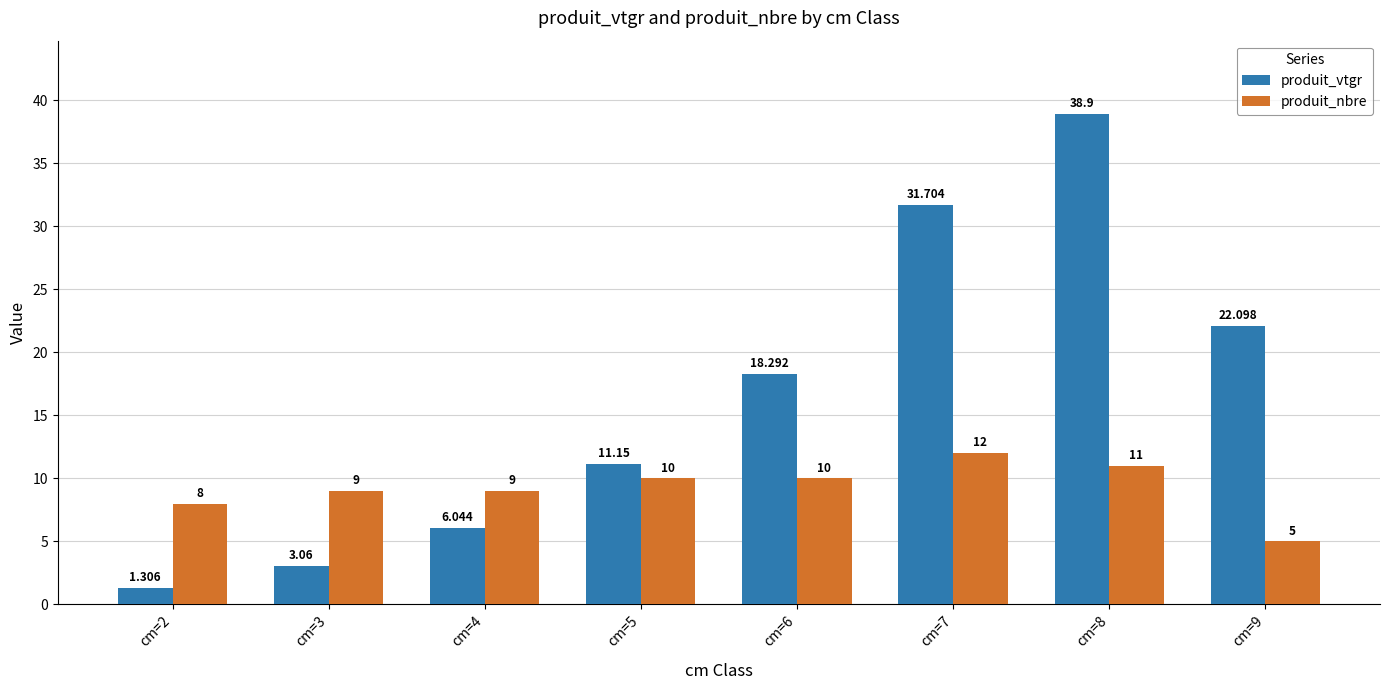

What value does the produit_vtgr series have at cm=5?

11.2